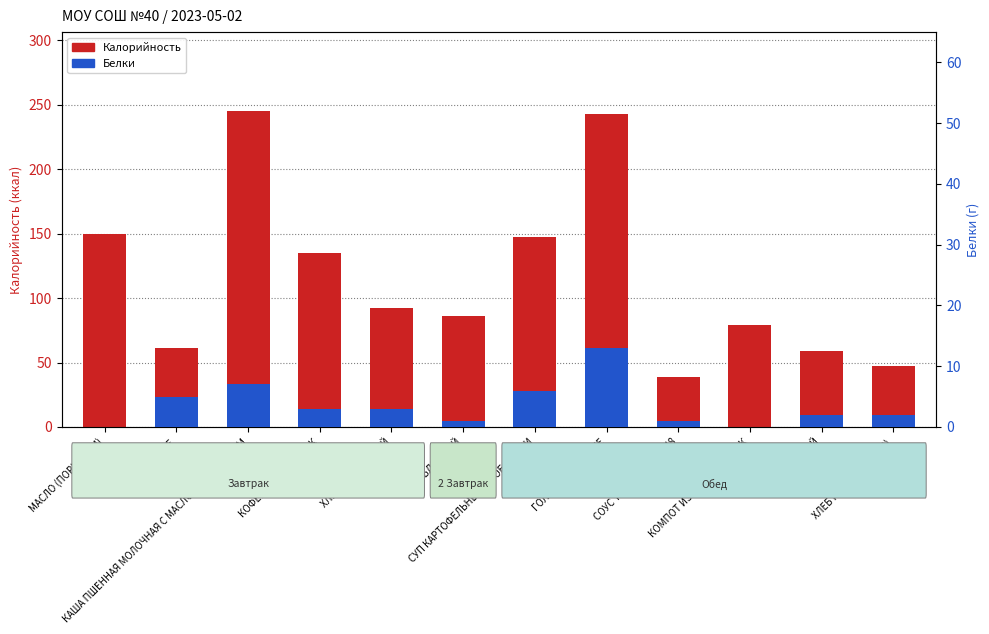

The value of Калорийность at СОУС ТОМАТНЫЙ №348 is 54. True or false?

False